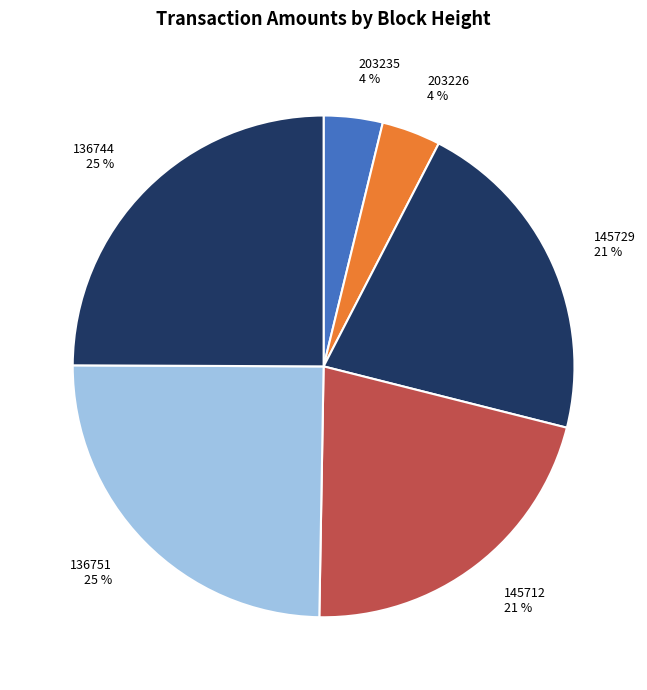

Is the sum of 145729 21 % and 136751 25 % greater than half?

No